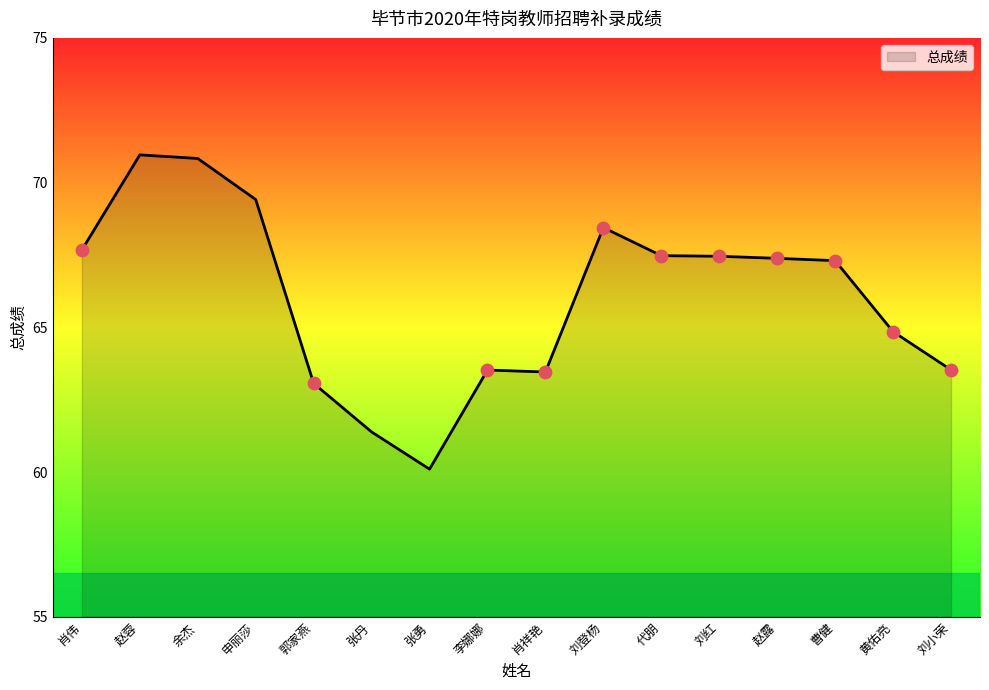

Which has a higher value, 刘红 or 刘小荣?

刘红